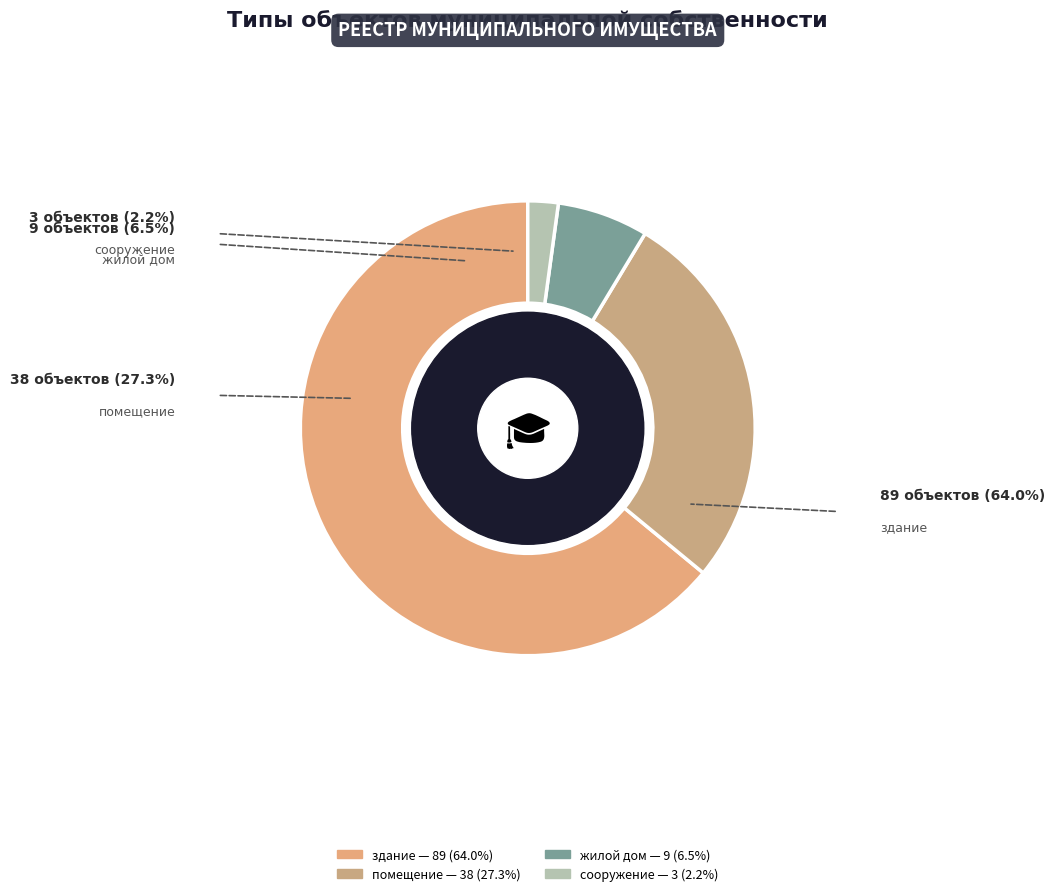

What percentage is the помещение slice, to the nearest percent?

27%